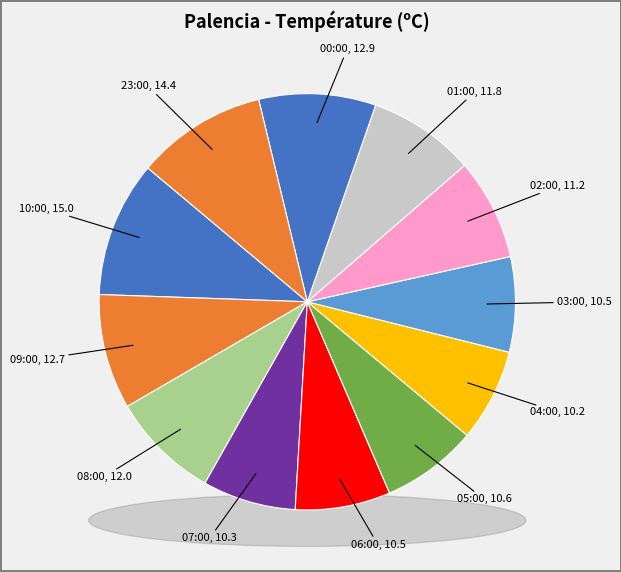

Is there any slice that represents more than half of the pie?

No